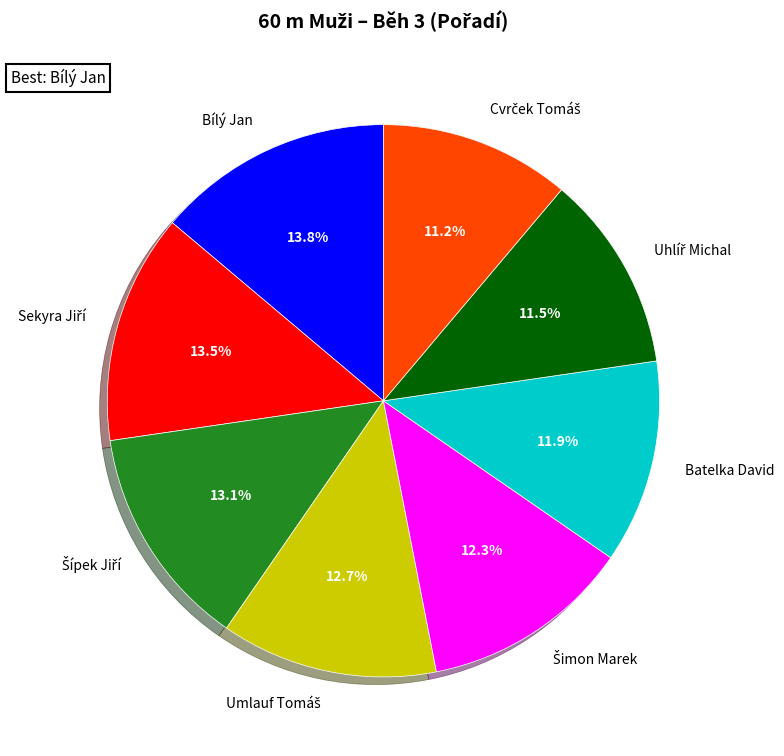

Does Bílý Jan represent more than half of the total?

No